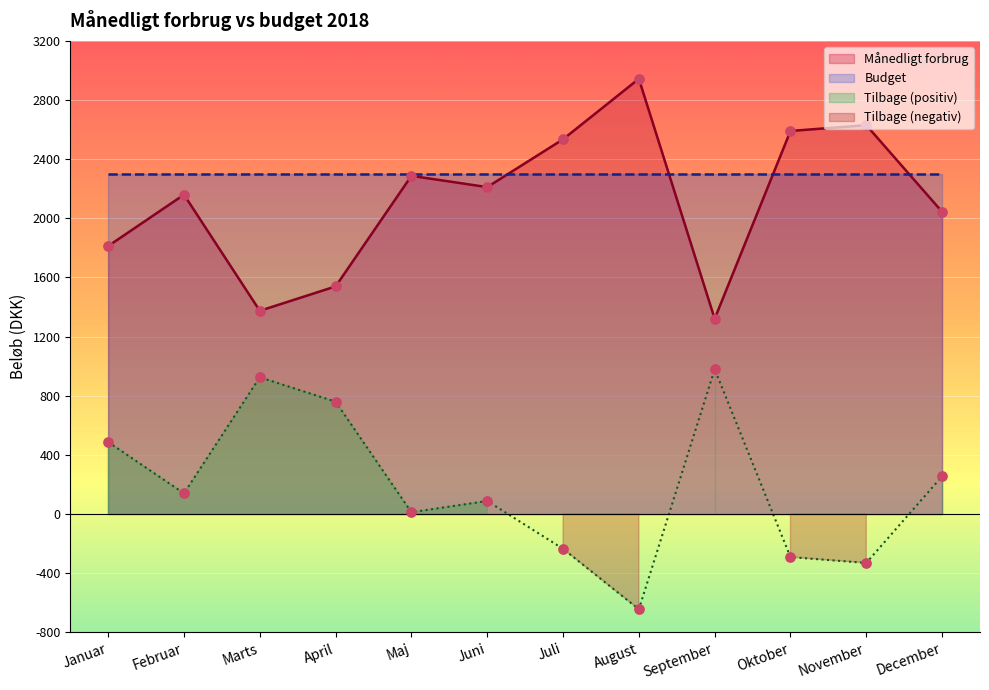

Which series has the widest spread of Y values?

Månedligt forbrug